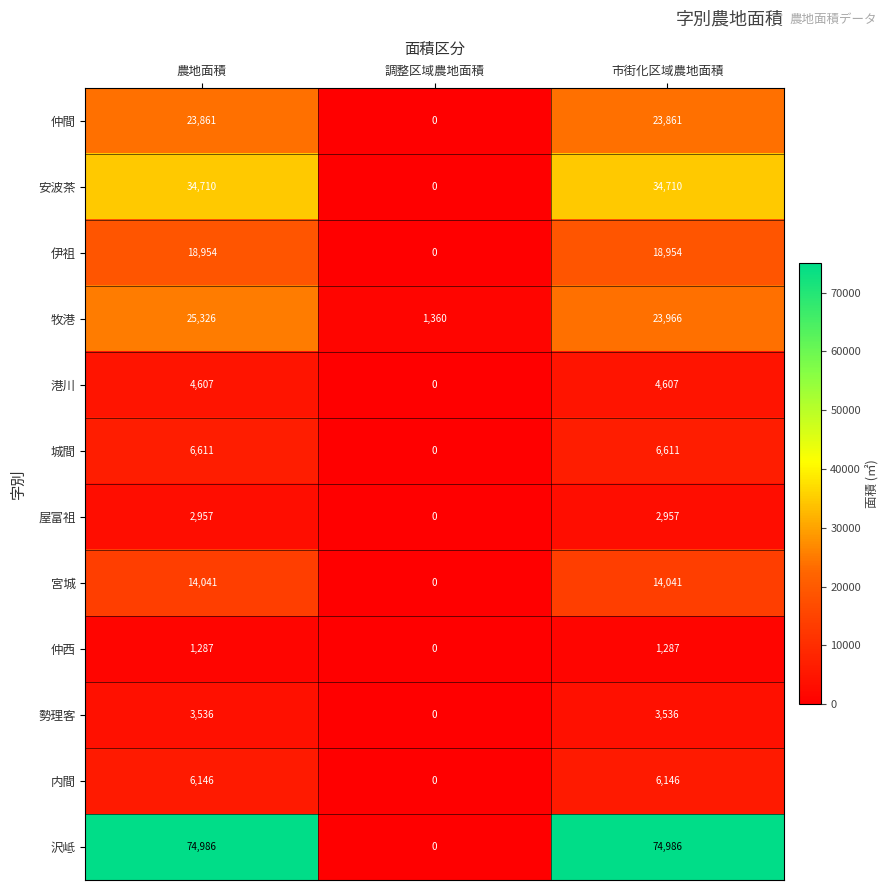

What is the difference between the maximum and second lowest values in the 牧港 series?

1360